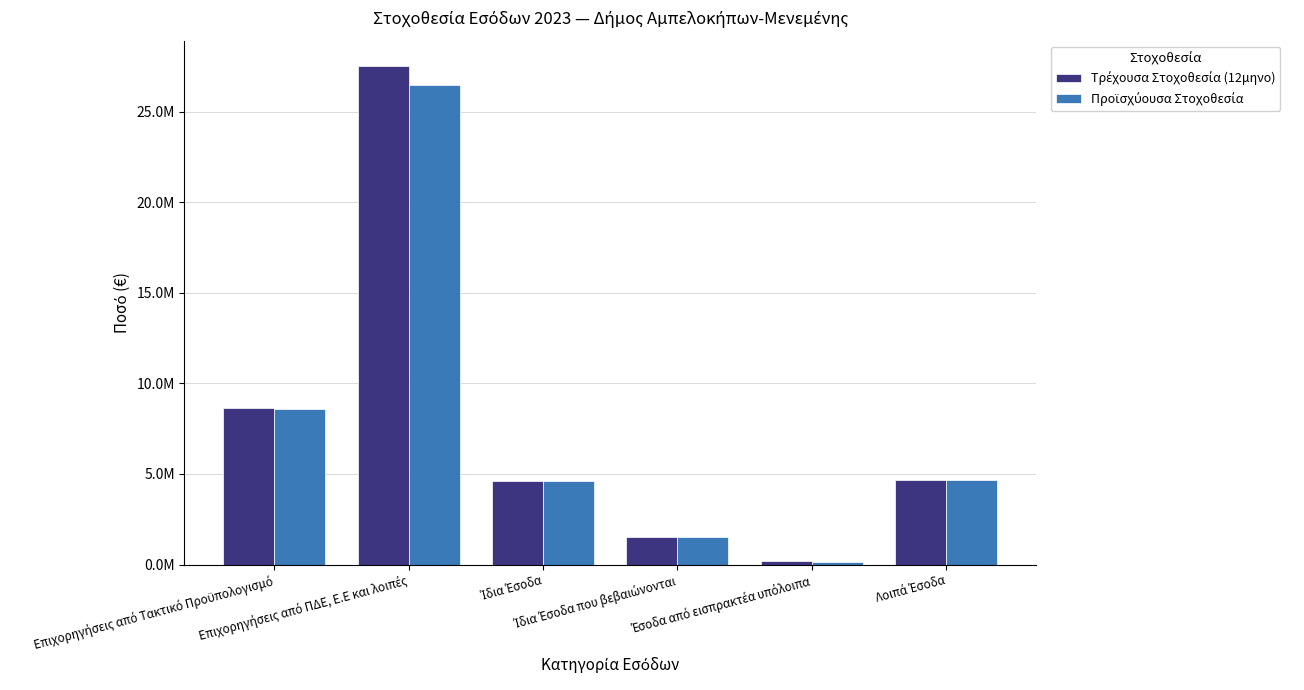

What is the sum of all Τρέχουσα Στοχοθεσία (12μηνο) values?

47134444.2